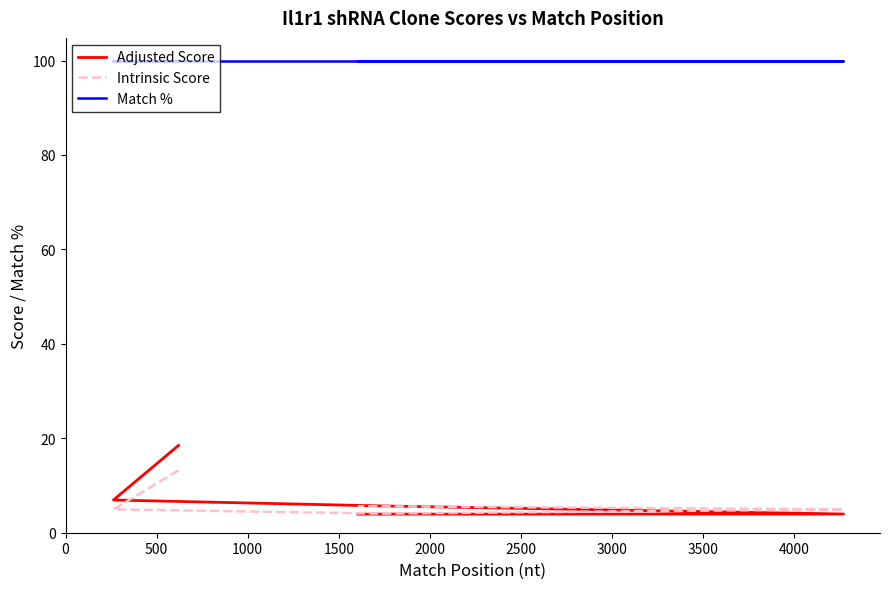

True or false: Intrinsic Score and Match % cross at least once.

False